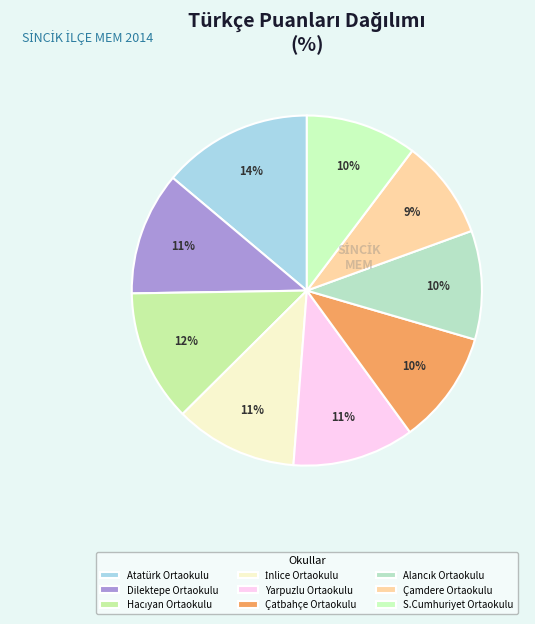

Is there any slice that represents more than half of the pie?

No